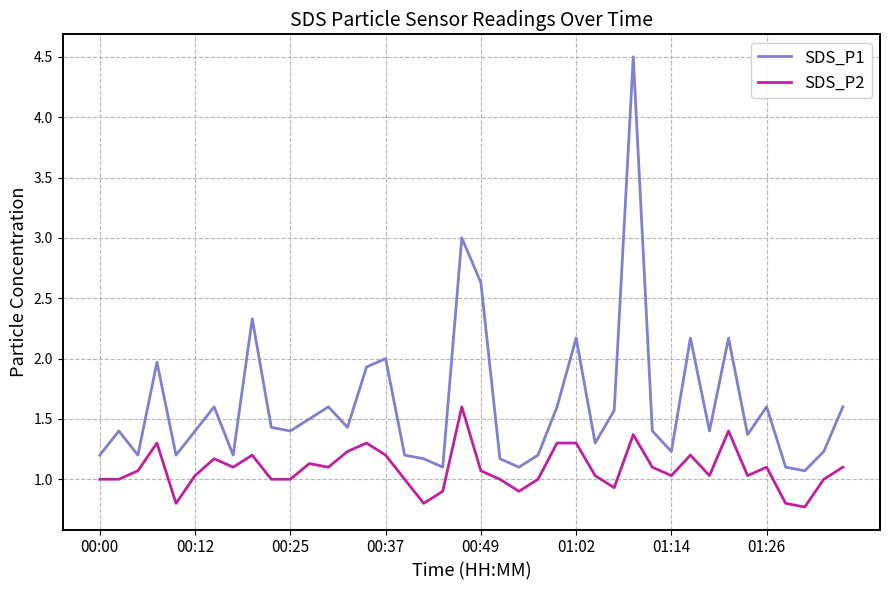

Rank the series by their maximum value, from highest to lowest.

SDS_P1, SDS_P2